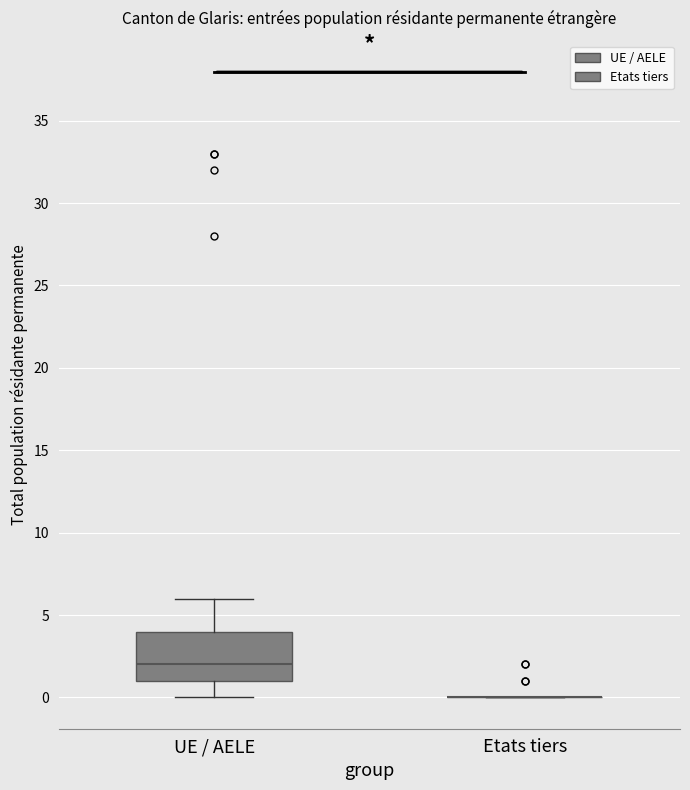

Where does the lower whisker of the box for UE / AELE end on the y-axis? The values are not printed on the chart, so give them approximately, as read against the axis.

0